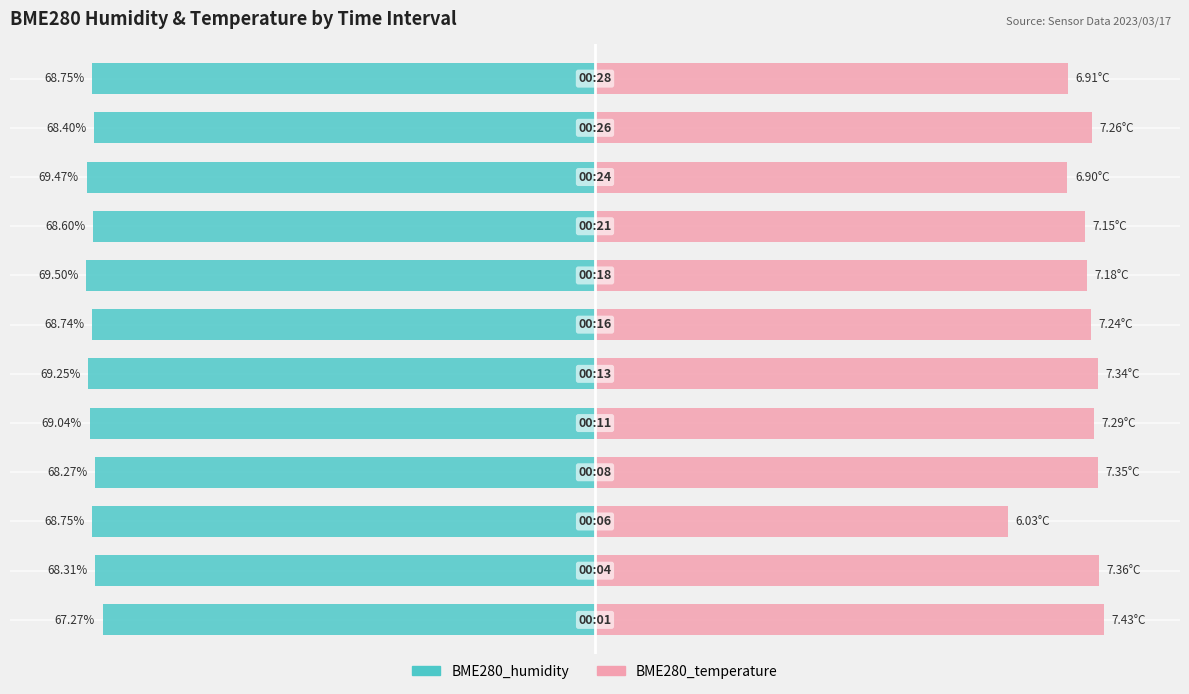

Between 0 and 5, which series saw the biggest shift?

BME280_humidity